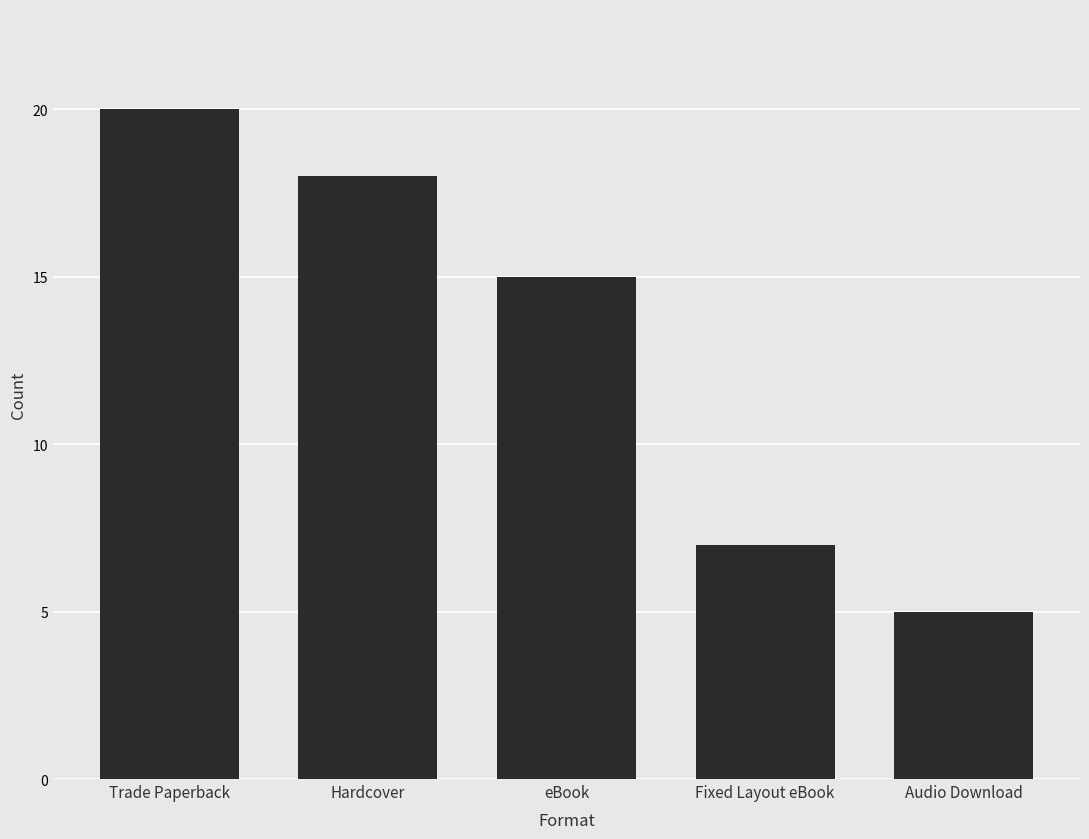

The value at Trade Paperback is 10. True or false?

False